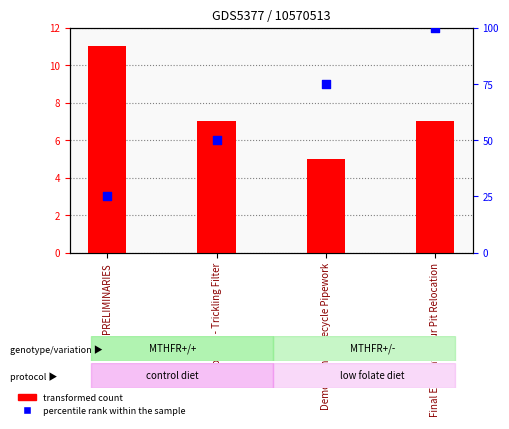

What is the total value across all series at Demolition - A-Recycle Pipework?

80